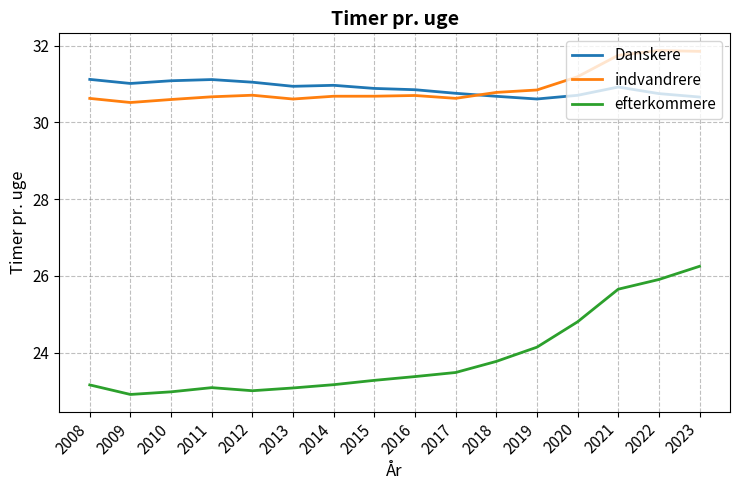

What is the average value of the indvandrere series?

30.9